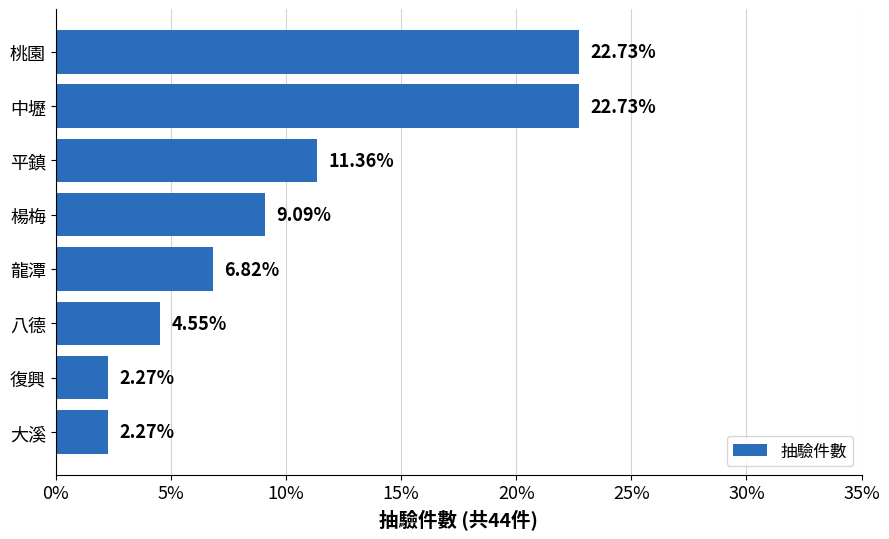

At which label is the value closest to 12?

平鎮